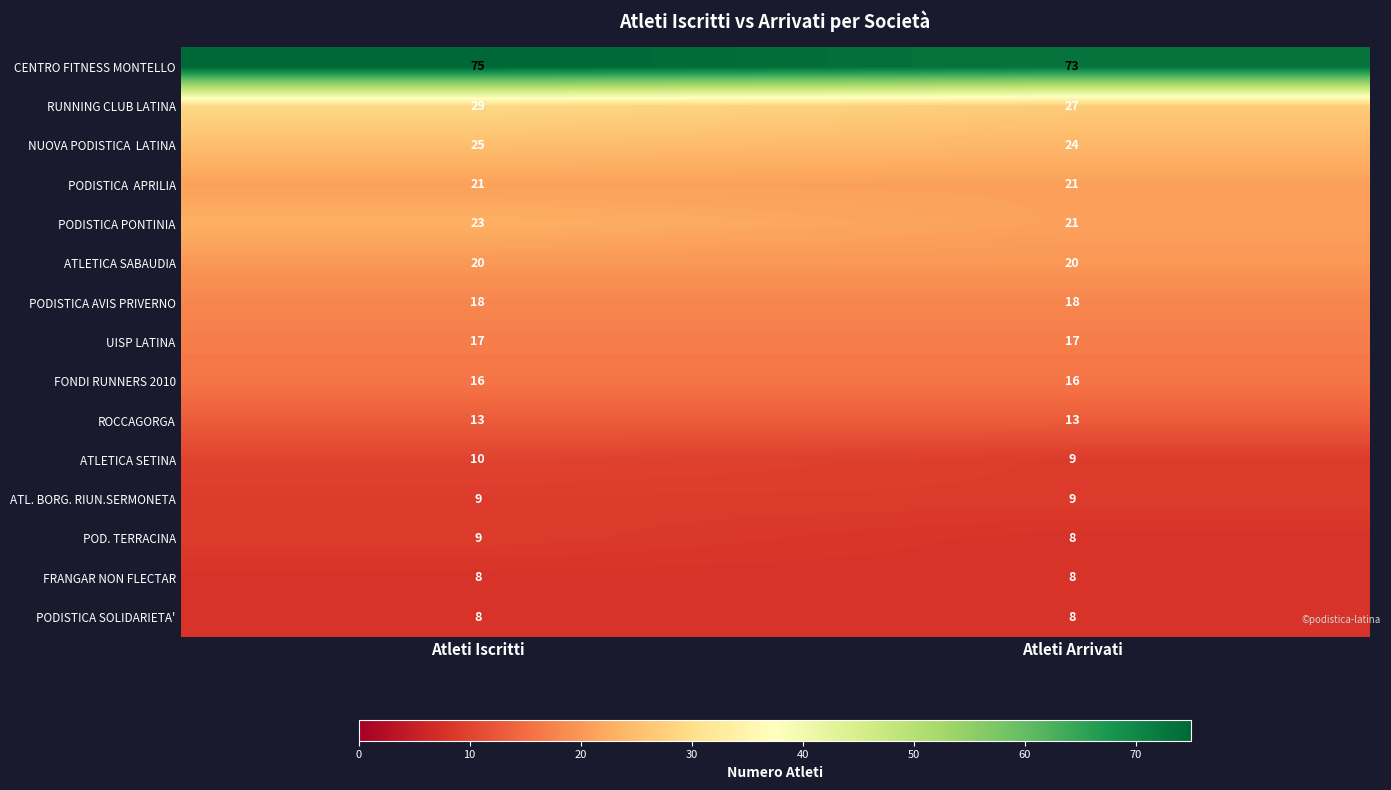

At how many categories does at least one series exceed 35?

2